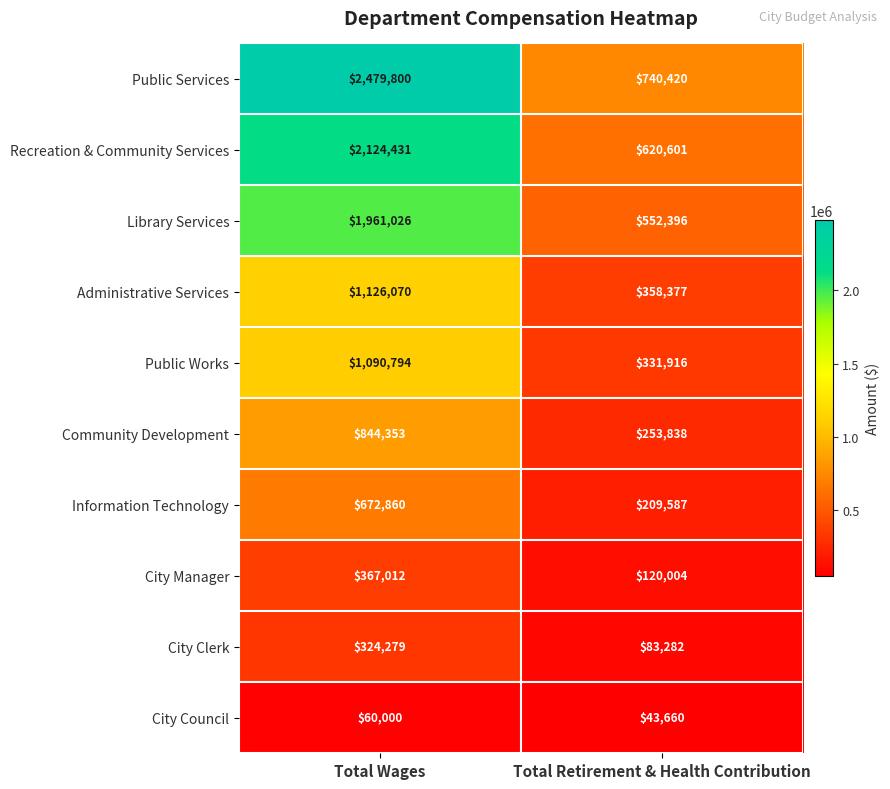

At Total Wages, list the series in order from largest to smallest.

Public Services, Recreation & Community Services, Library Services, Administrative Services, Public Works, Community Development, Information Technology, City Manager, City Clerk, City Council